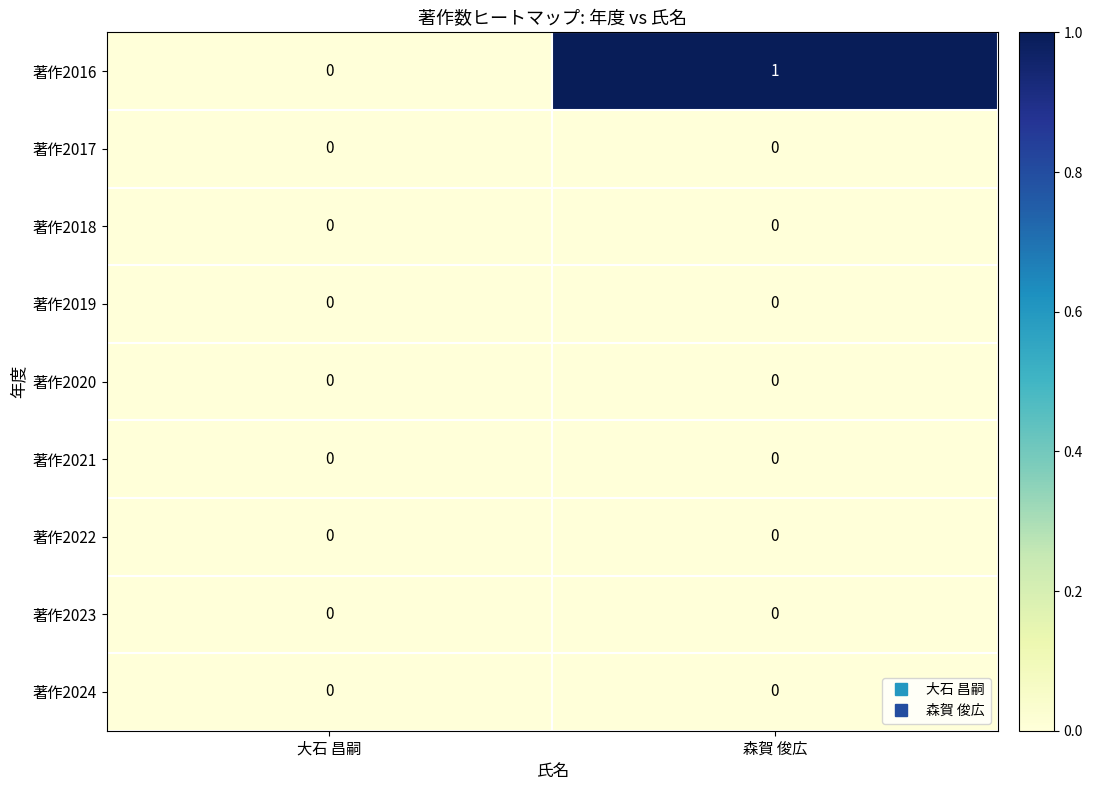

Which series has the widest spread of values?

著作2016